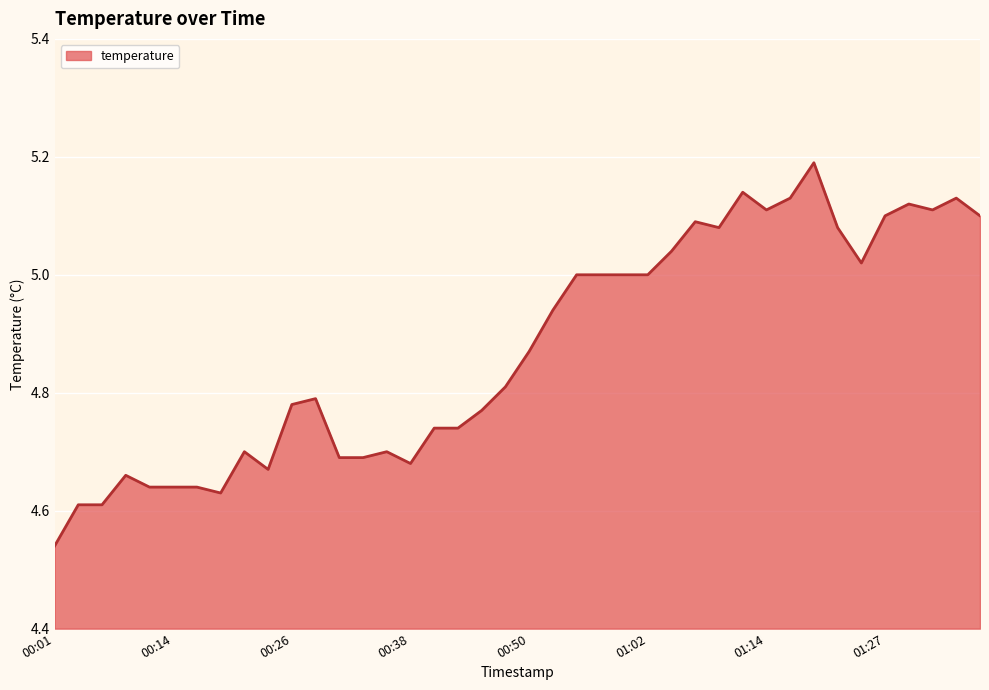

What is the greatest value displayed?

5.2